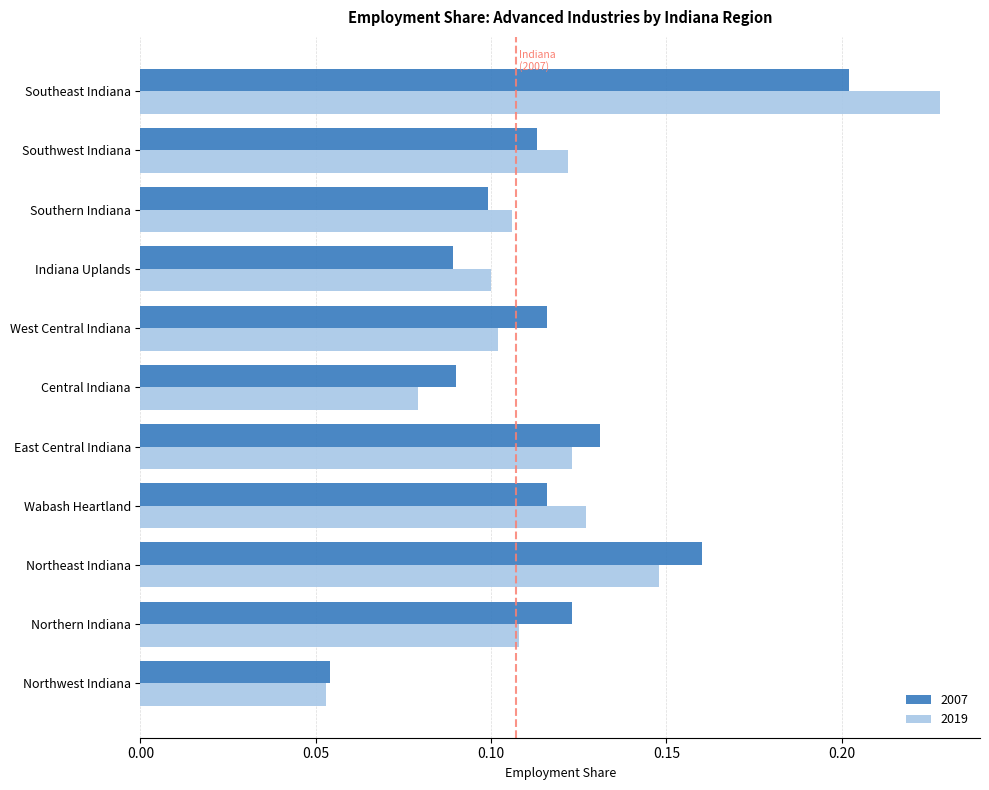

Where is 2007 nearest to the value 0?

Northwest Indiana